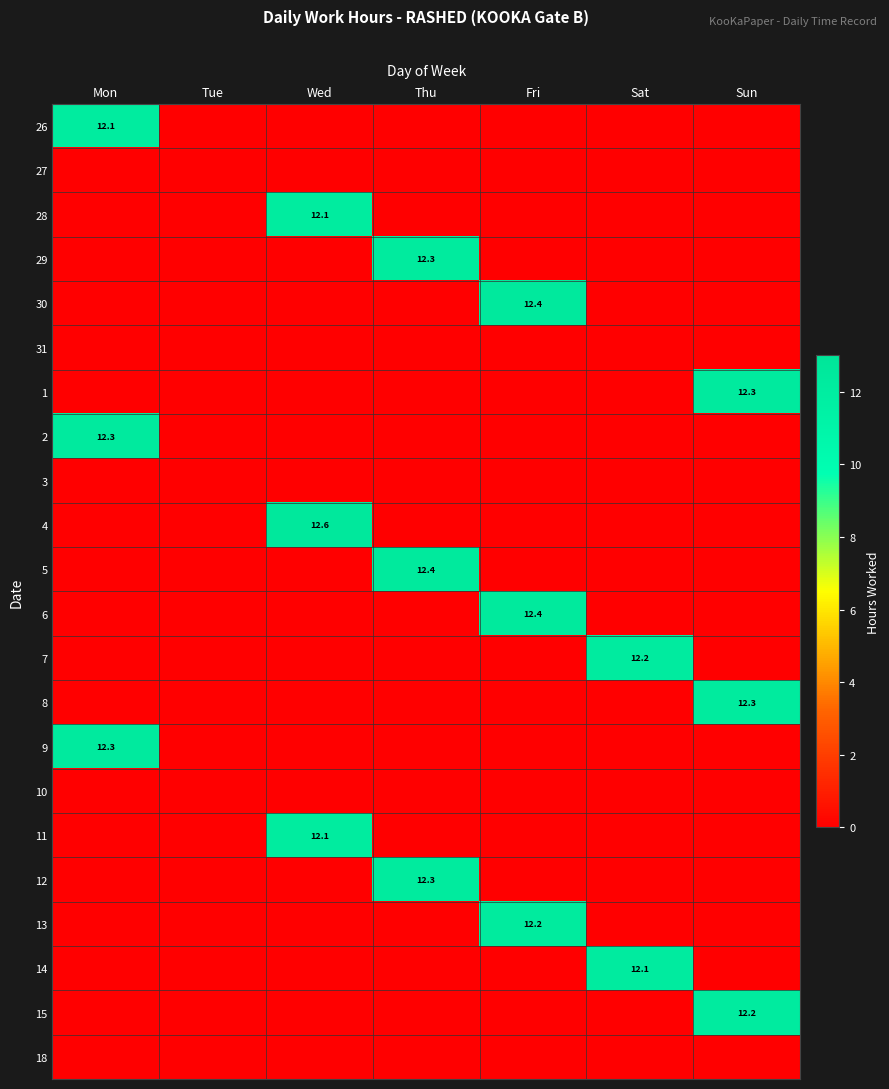

Is it true that 12 equals 4.2 at Thu?

False